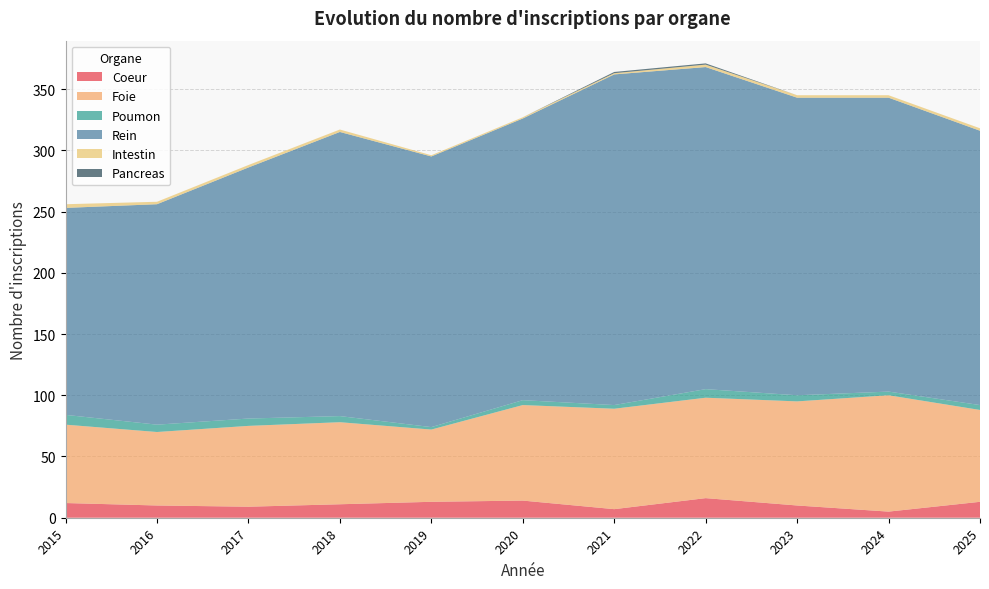

Reading right to left, extract all data points from this chart.

Coeur: 2025=13	2024=5	2023=10	2022=16	2021=7	2020=14	2019=13	2018=11	2017=9	2016=10	2015=12
Foie: 2025=75	2024=95	2023=85	2022=82	2021=82	2020=78	2019=59	2018=67	2017=66	2016=60	2015=64
Poumon: 2025=4	2024=3	2023=5	2022=7	2021=3	2020=4	2019=2	2018=5	2017=6	2016=6	2015=8
Rein: 2025=224	2024=240	2023=243	2022=263	2021=270	2020=230	2019=221	2018=232	2017=205	2016=180	2015=169
Intestin: 2025=2	2024=2	2023=2	2022=2	2021=1	2020=1	2019=1	2018=2	2017=2	2016=2	2015=3
Pancreas: 2025=0	2024=0	2023=0	2022=1	2021=1	2020=0	2019=0	2018=0	2017=0	2016=0	2015=0